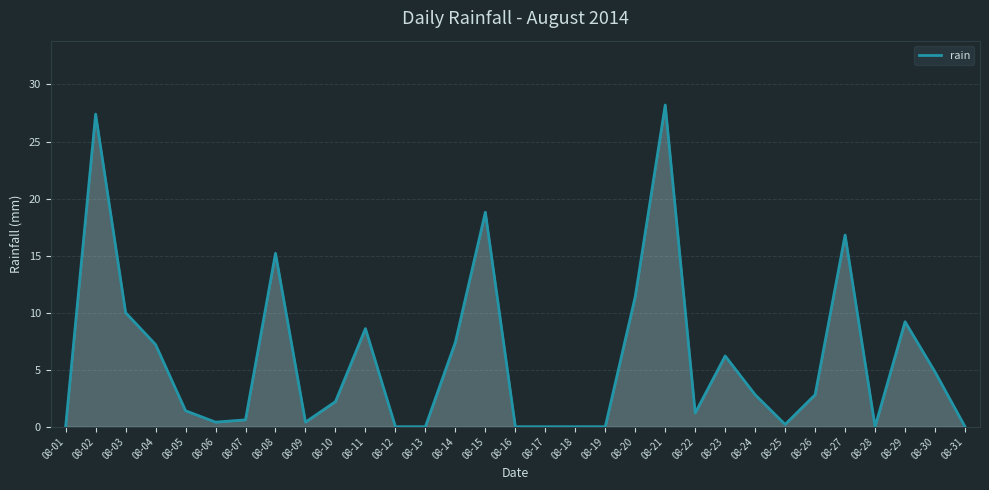

True or false: the data shows 6.2 at 08-23.

True